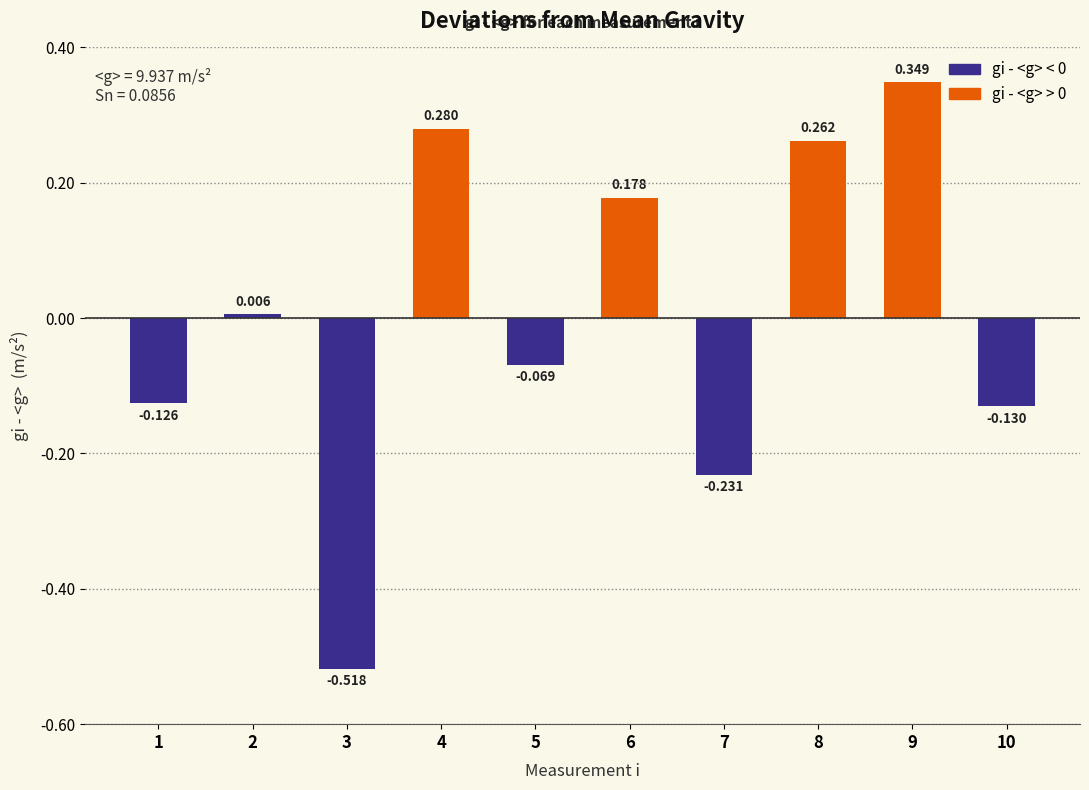

What is the change in value from 5 to 6?

+0.2